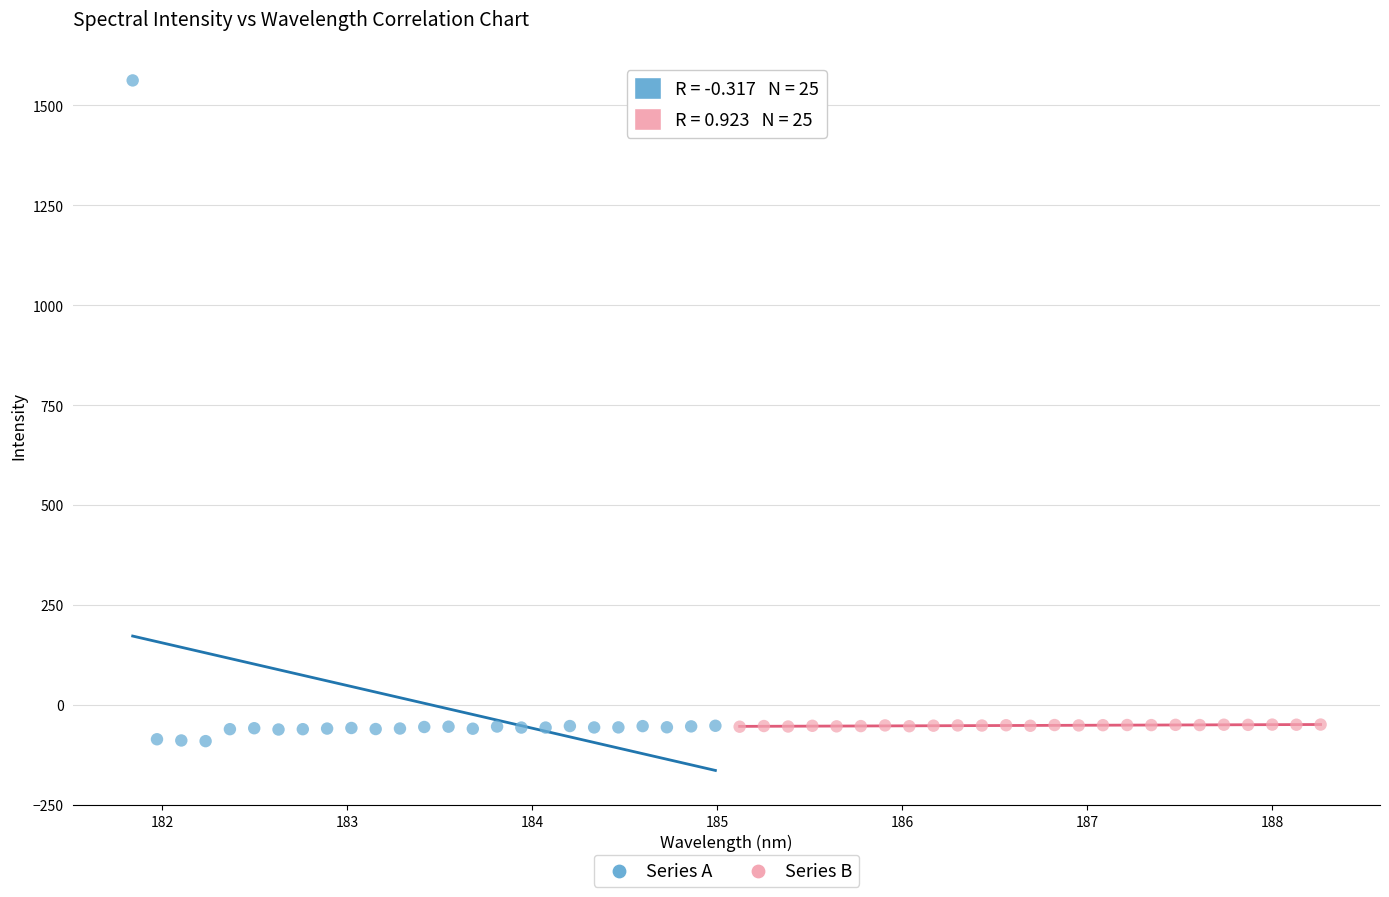

Which series contains the highest Y value?

Series A